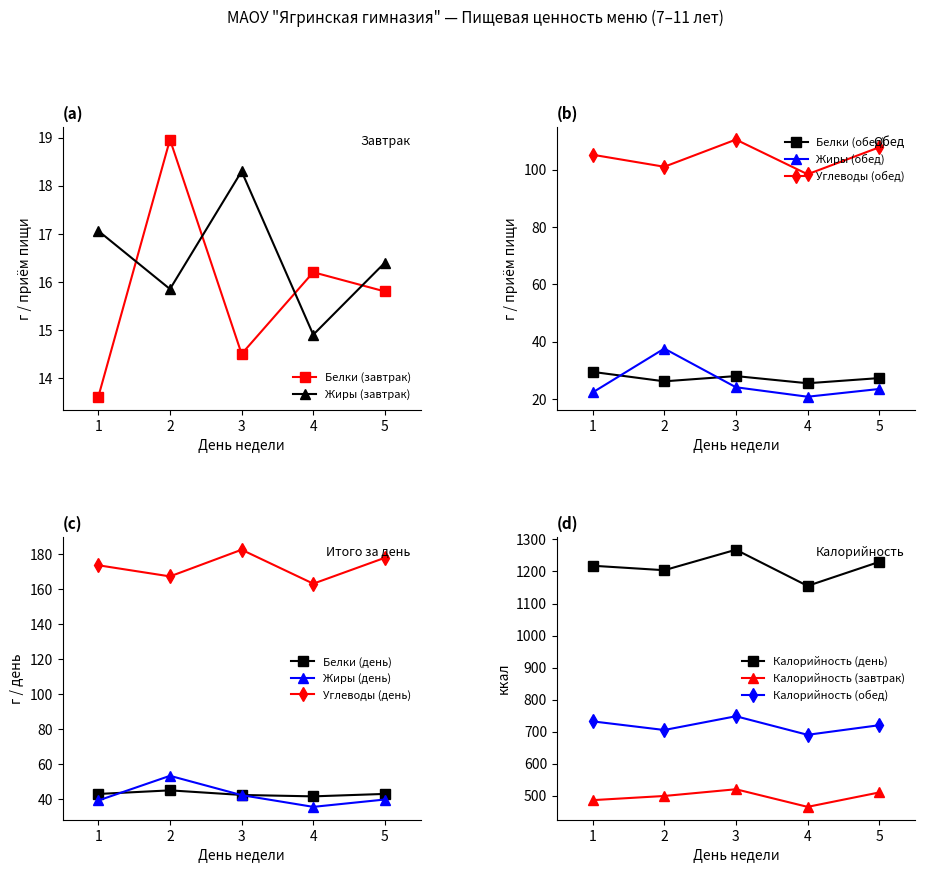

What is the sum of all Белки values?

79.1